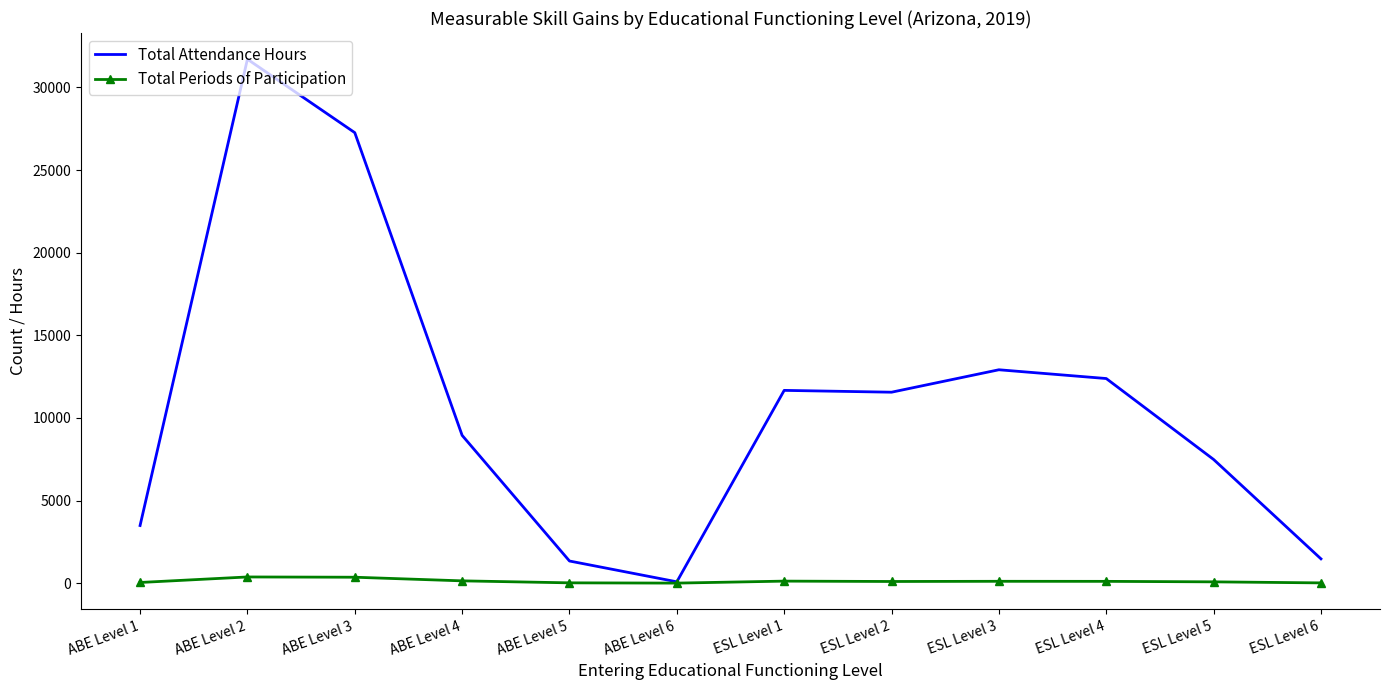

Rank the series by their average value, from highest to lowest.

Total Attendance Hours, Total Periods of Participation